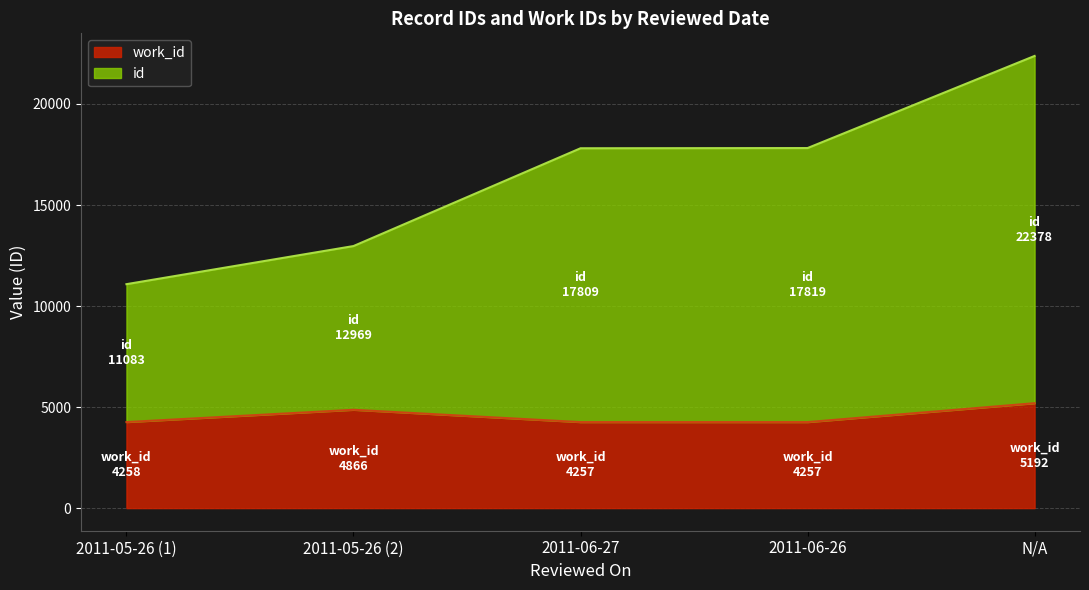

At which category is the sum across all series the highest?

N/A